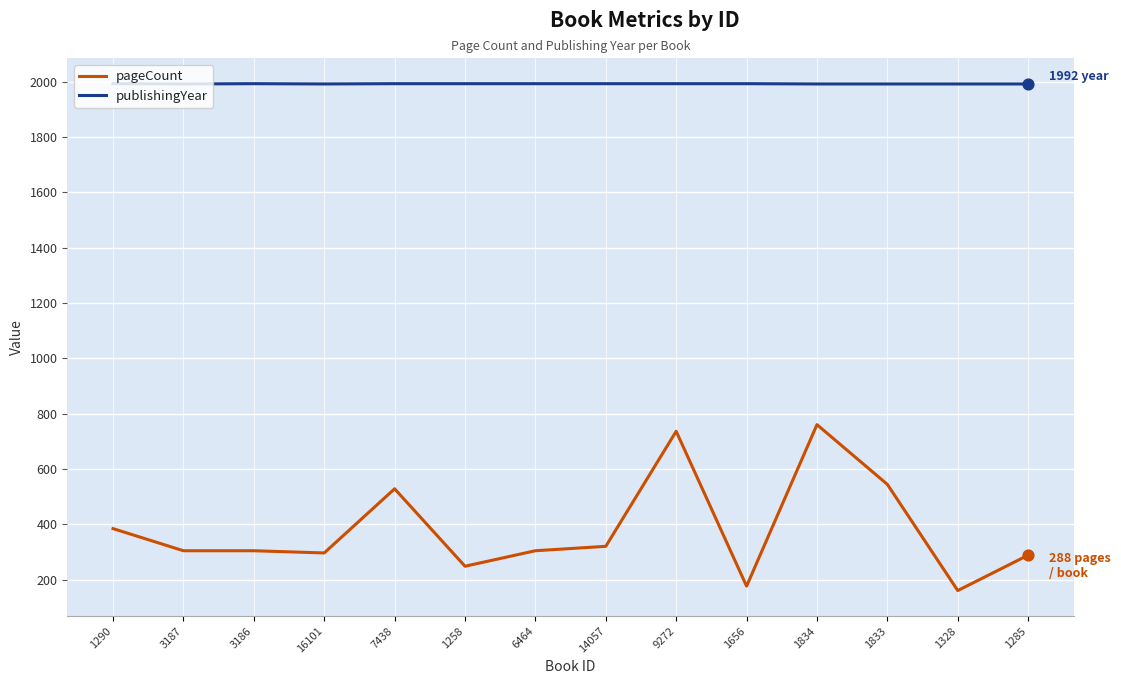

At how many categories does at least one series exceed 795?

14